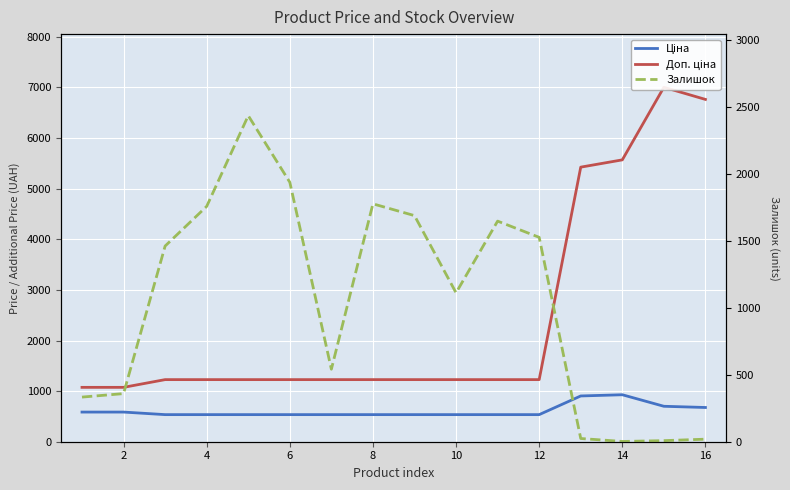

True or false: Ціна and Доп. ціна cross at least once.

False